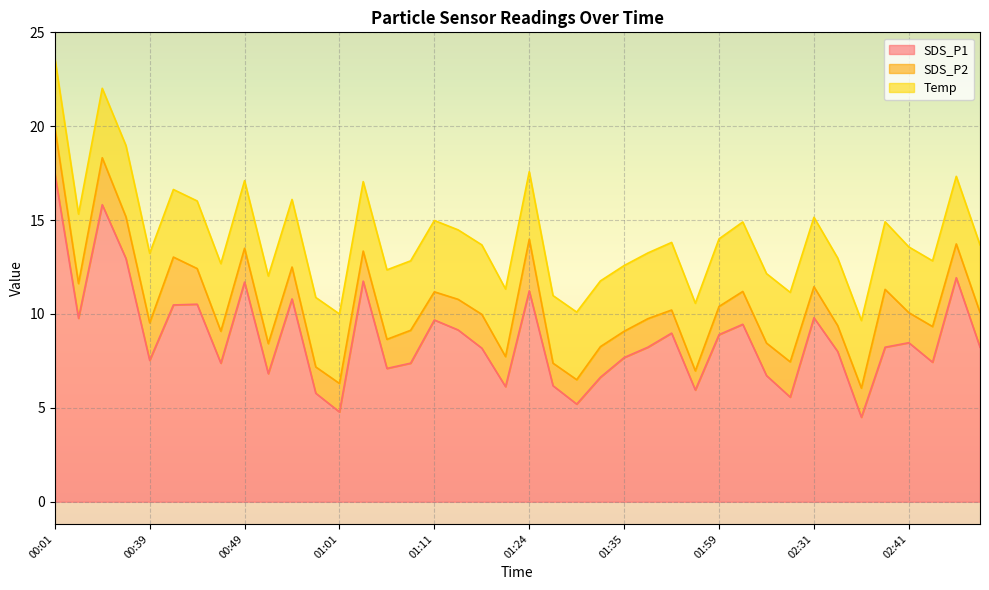

At which label does SDS_P1 reach its peak?

00:01